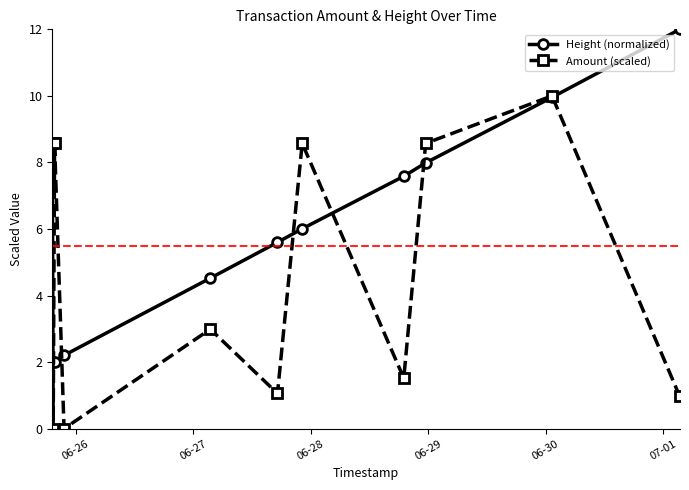

Rank the series by their average value, from lowest to highest.

Amount (scaled), Height (normalized)